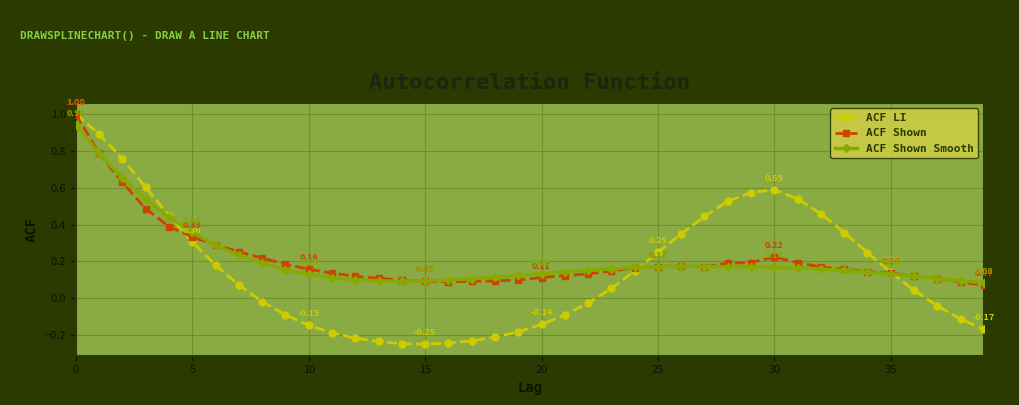

True or false: ACF LI and ACF Shown Smooth cross at least once.

True